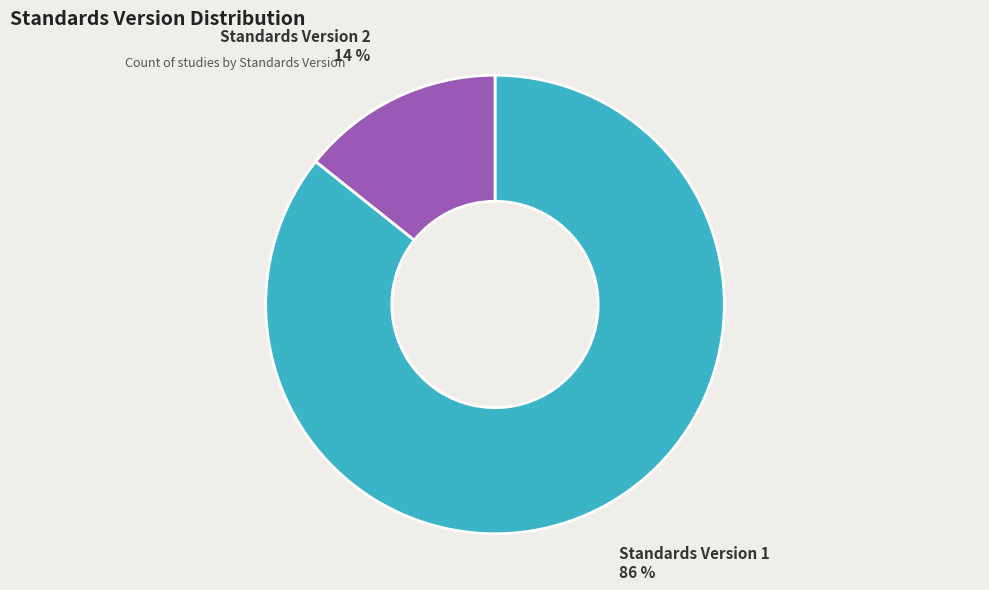

Combined, do Standards Version 2 and Standards Version 1 account for over 50%?

Yes